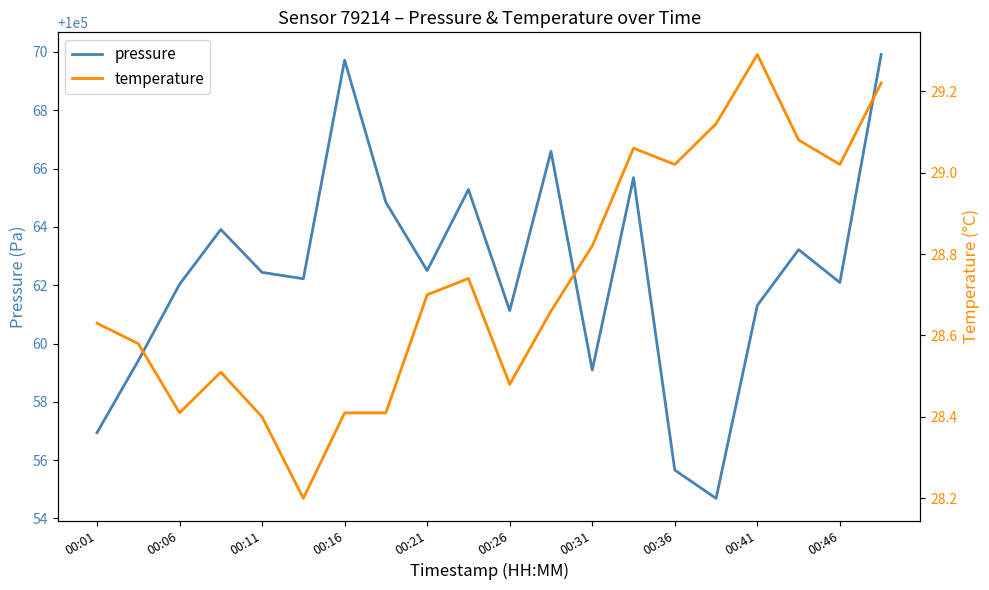

Reading left to right, transcribe all the data shown in this chart.

pressure: 100056.9	100059.4	100062.0	100063.9	100062.4	100062.2	100069.7	100064.8	100062.5	100065.3	100061.1	100066.6	100059.1	100065.7	100055.7	100054.7	100061.3	100063.2	100062.1	100069.9
temperature: 28.6	28.6	28.4	28.5	28.4	28.2	28.4	28.4	28.7	28.7	28.5	28.7	28.8	29.1	29.0	29.1	29.3	29.1	29.0	29.2